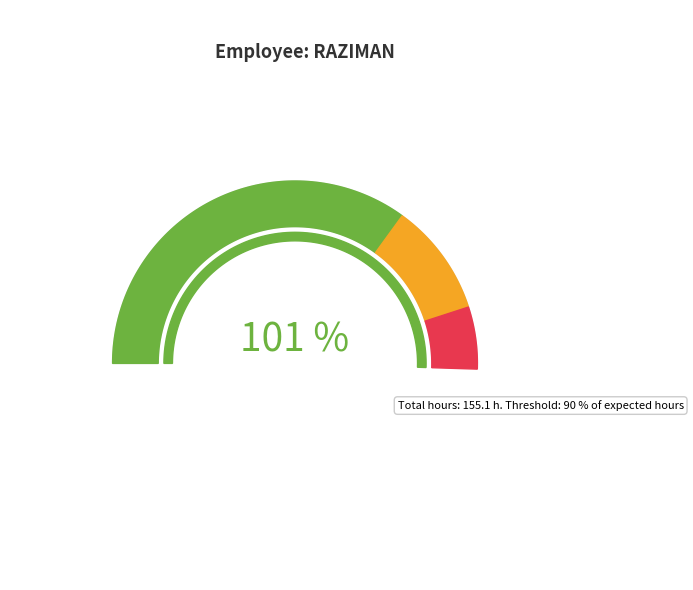

Does any single category account for the majority?

No